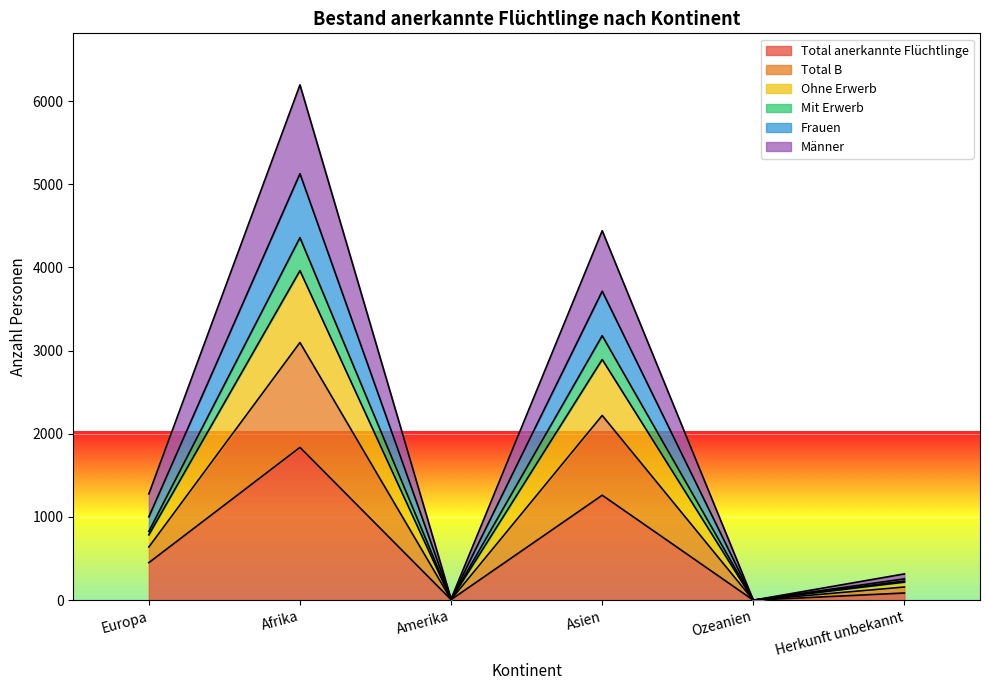

How many interior local peaks does the Total B series have?

2